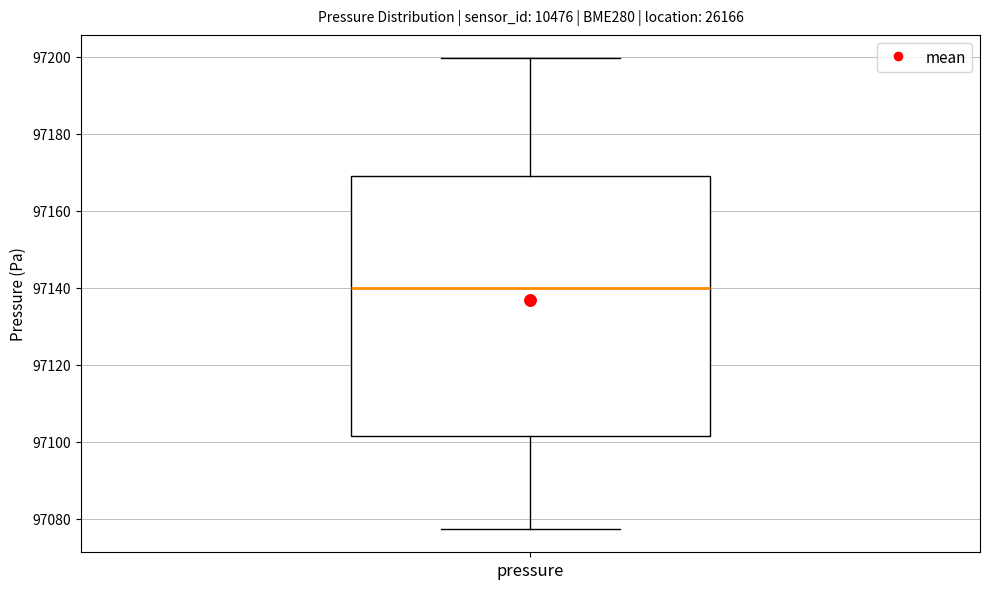

Read this box plot against the y-axis: the position of the median line, the range covered by the box, and the ends of both whiskers. The values are not printed on the chart, so give them approximately, as read against the axis.

median 97140, box 97102 to 97170, whiskers 97078 to 97200